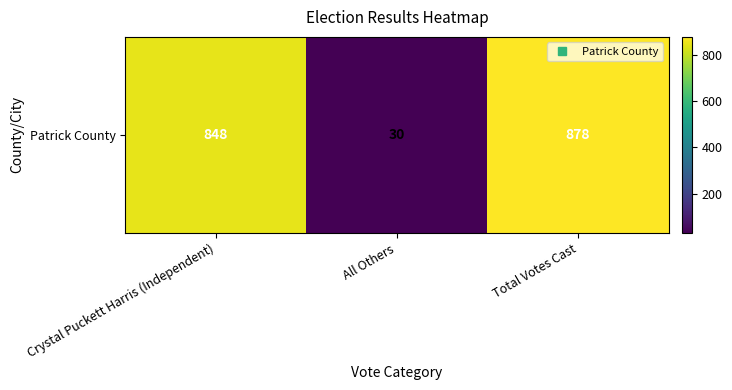

What is the maximum value shown in the chart?

878